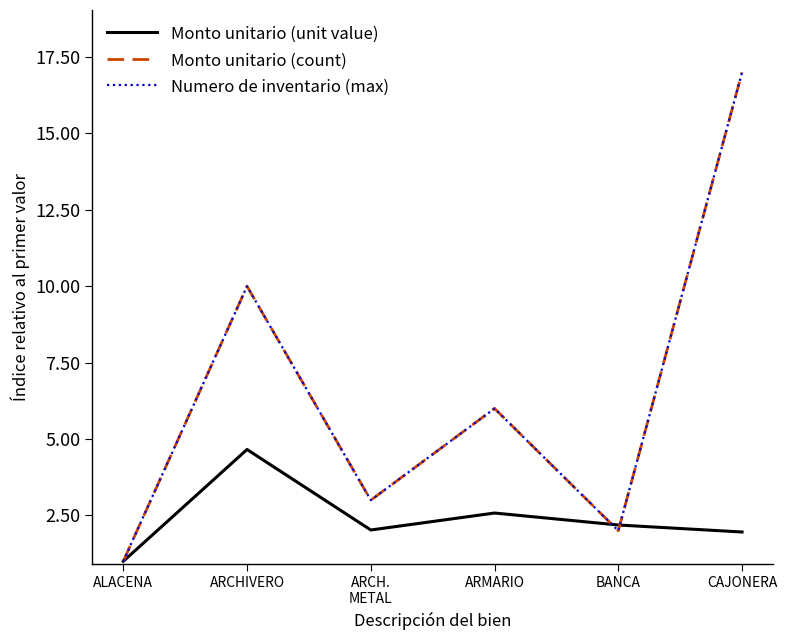

Does the chart have visible grid lines?

No